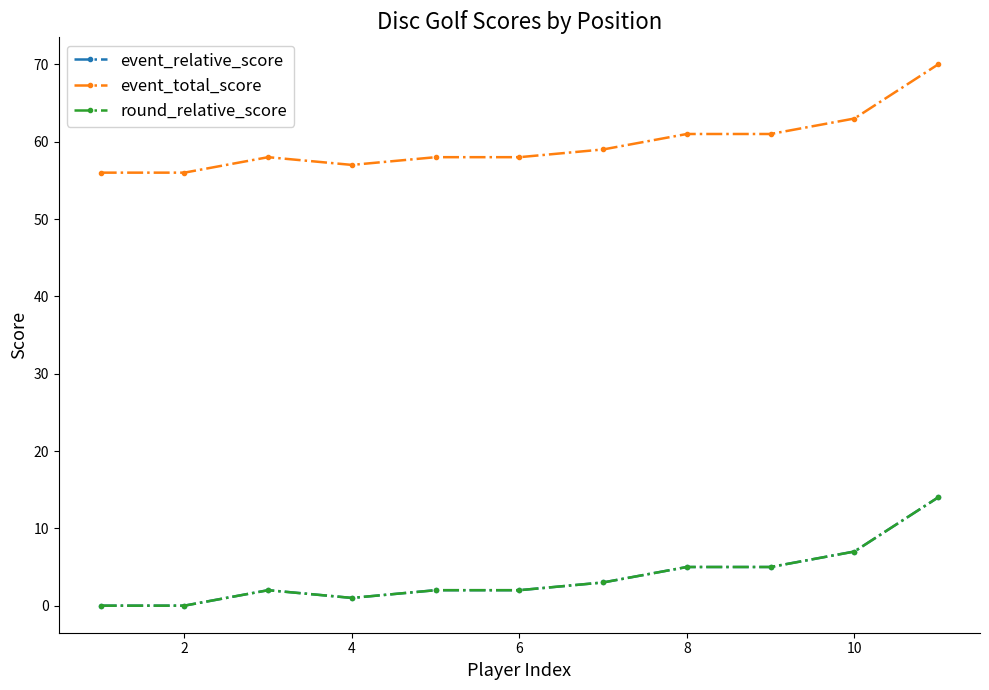

True or false: event_total_score and event_relative_score intersect in this chart.

False